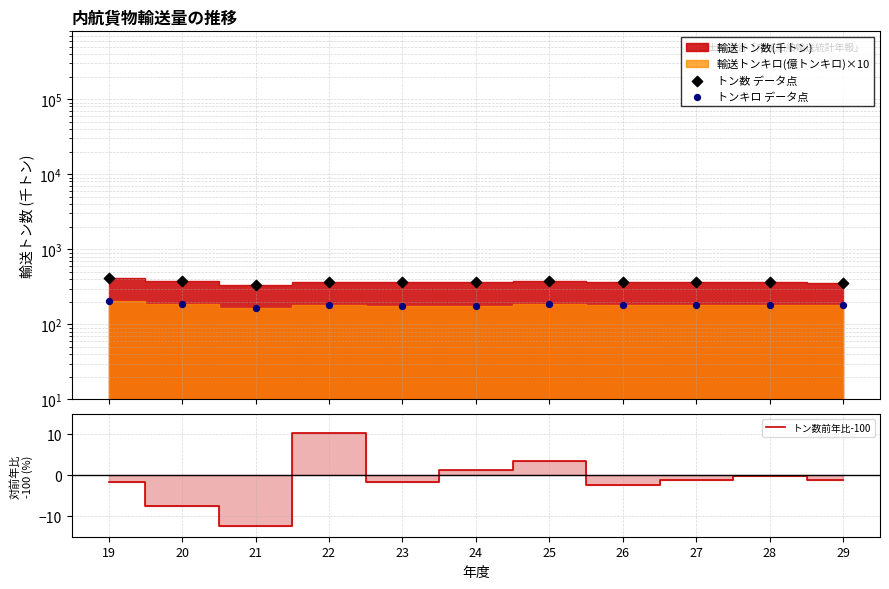

At how many categories does at least one series exceed 205?

11